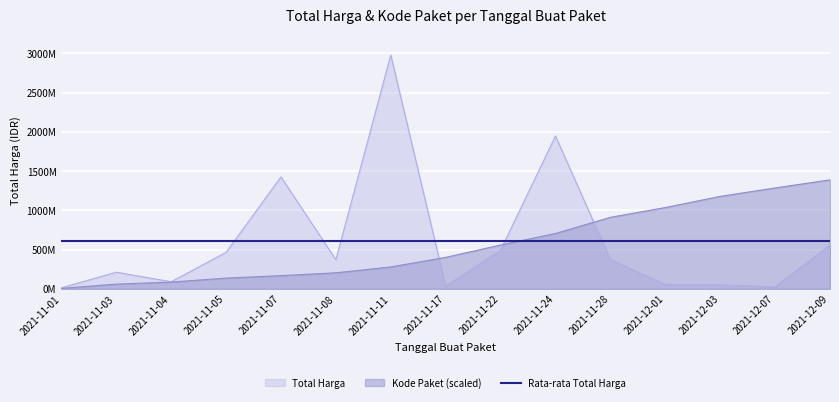

List the series in order of their peak value, lowest first.

Rata-rata Total Harga, Kode Paket (scaled), Total Harga